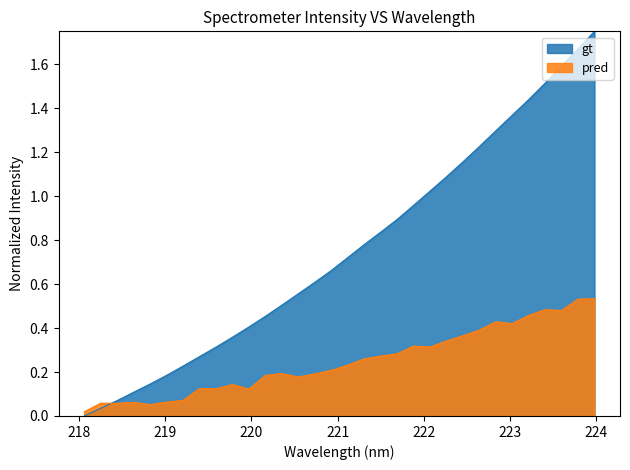

List the series in order of their peak value, highest first.

gt, pred